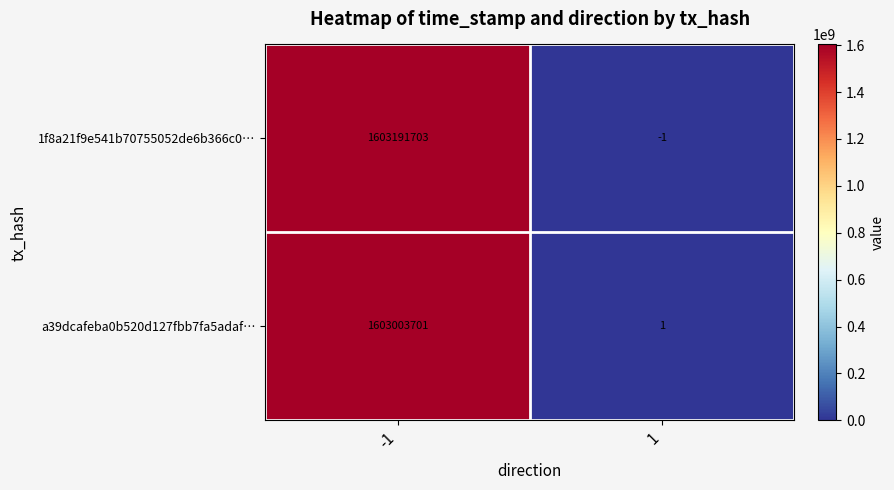

Is the value of 1f8a21f9e541b70755052de6b366c0… at -1 greater than the value of a39dcafeba0b520d127fbb7fa5adaf… at -1?

Yes